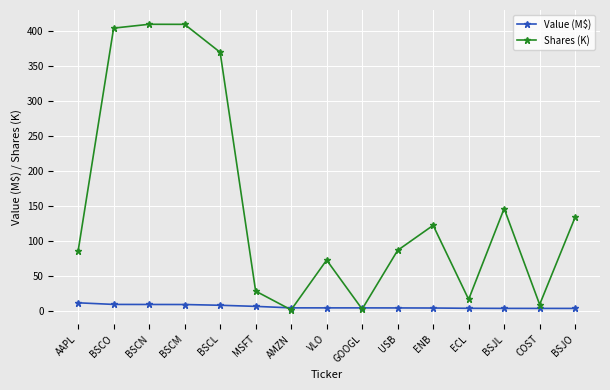

Read the Value (M$) value at BSCL.

7.8